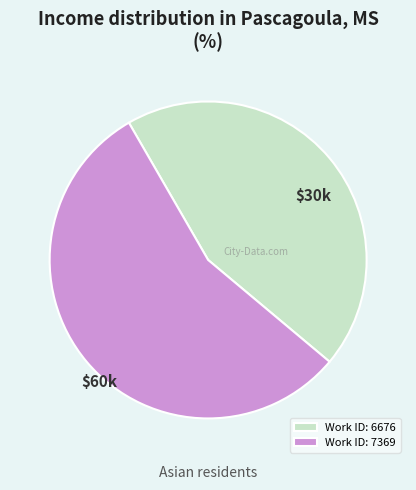

Do Work ID: 6676 and Work ID: 7369 together represent more than half of the pie?

Yes